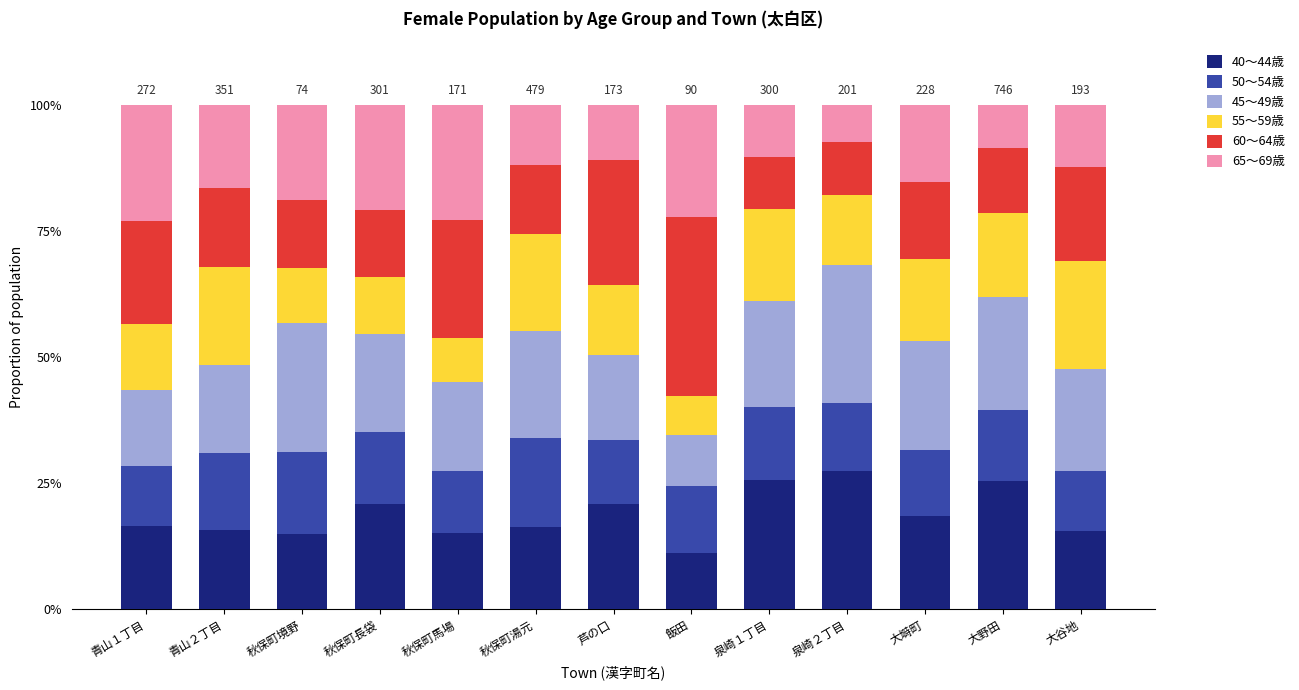

At which label does 40～44歳 reach its minimum?

飯田